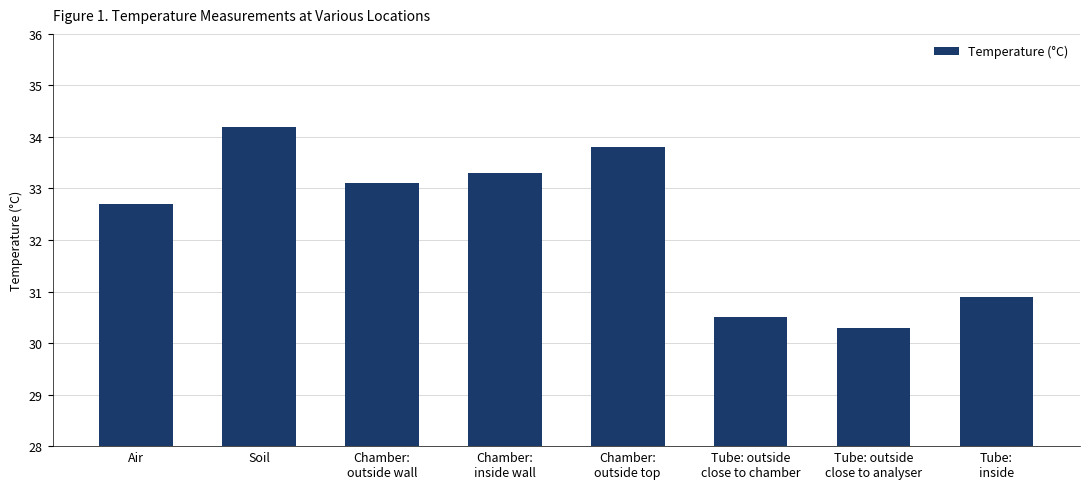

What is the value of the 1st bar from the left?

32.7